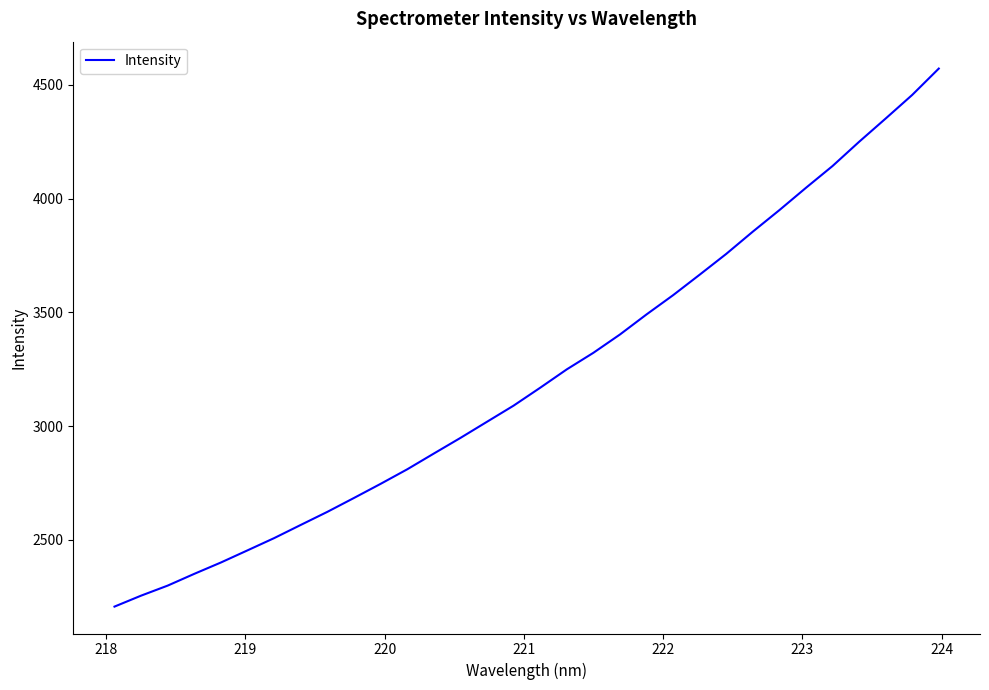

Reading left to right, transcribe all the data shown in this chart.

2206.8	2255.0	2299.2	2350.9	2400.7	2454.2	2507.9	2565.9	2623.4	2684.4	2746.3	2810.2	2879.5	2948.2	3019.2	3090.1	3168.7	3249.4	3322.2	3402.7	3491.0	3575.6	3665.7	3757.0	3854.9	3949.4	4047.5	4143.2	4249.6	4351.9	4455.7	4571.4